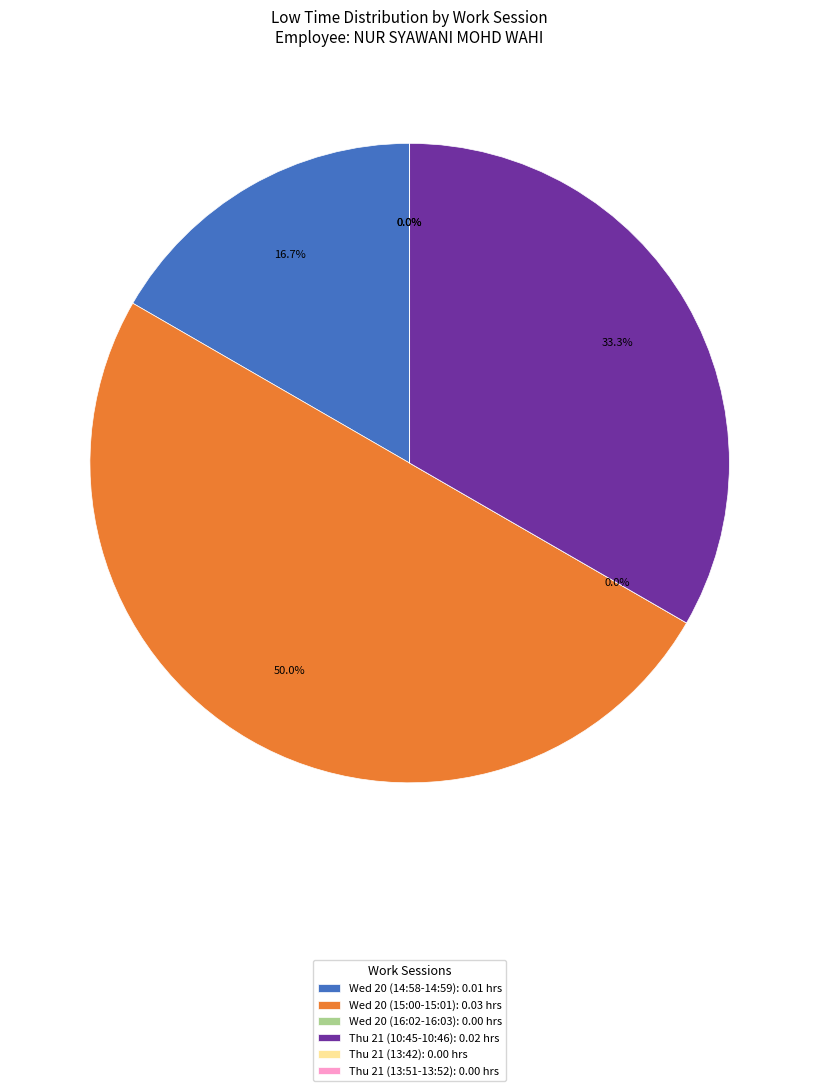

What percentage is the Wed 20 (15:00-15:01) slice, to the nearest percent?

50%